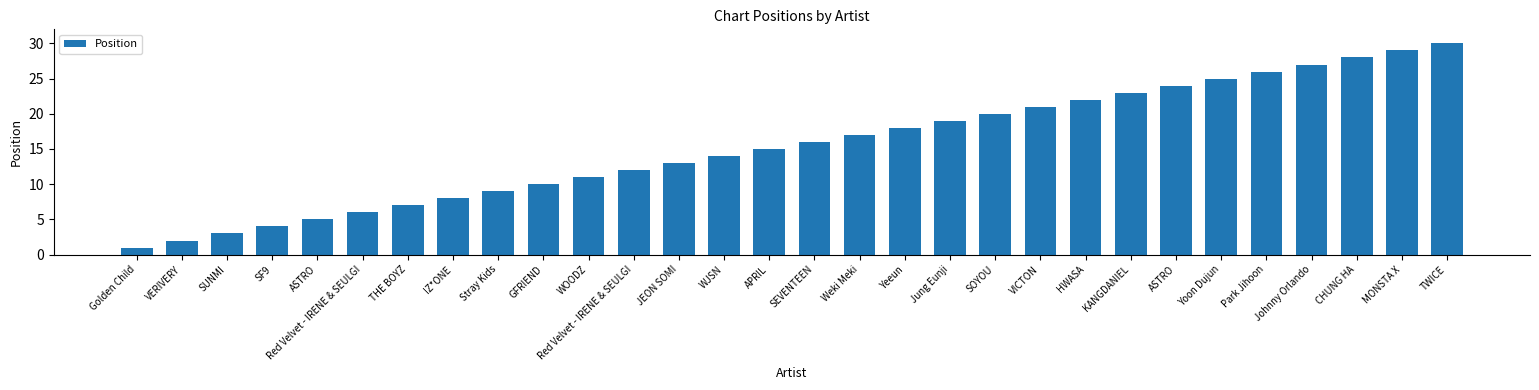

True or false: the data shows 16 at ASTRO.

False